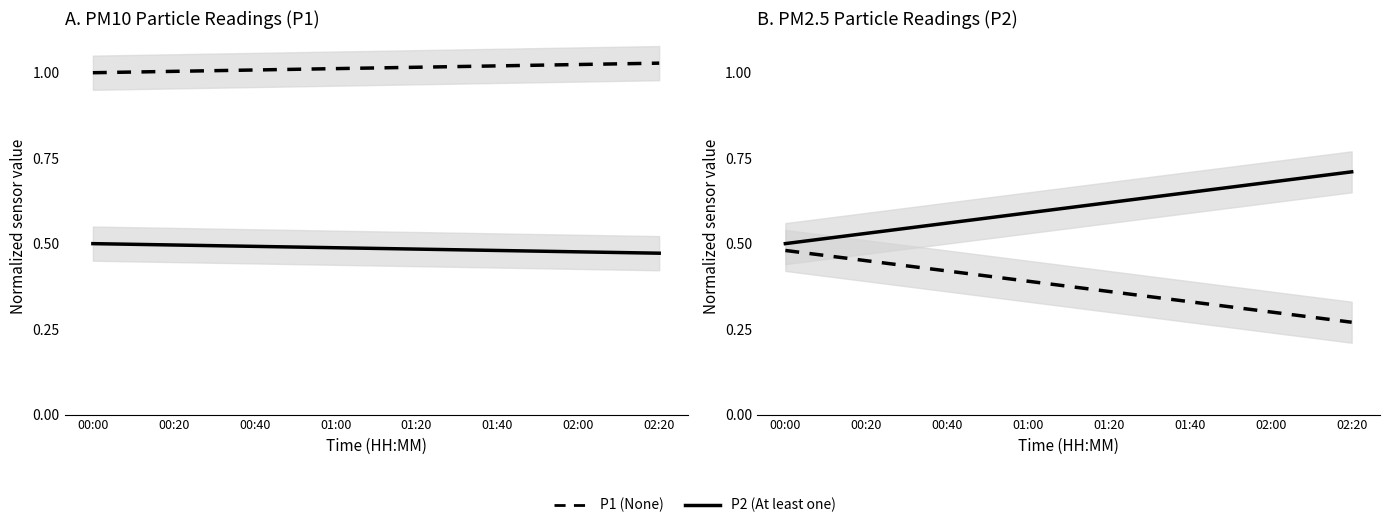

The P2 (at least one) series shows 0.7 at 01:00. True or false?

False